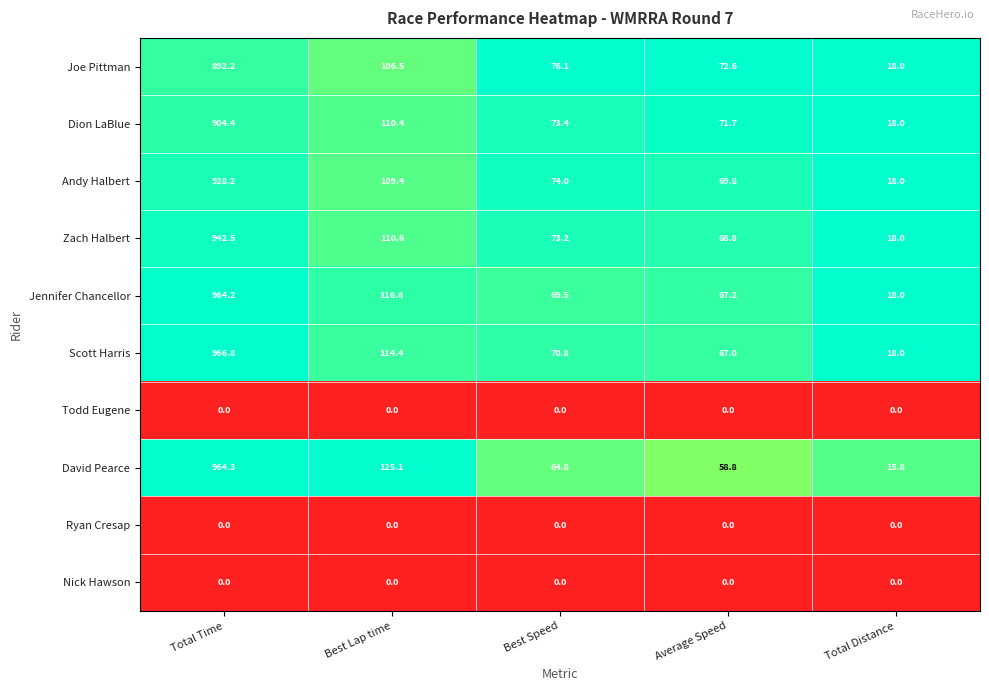

List the labels in order of Scott Harris value, smallest first.

Total Distance, Average Speed, Best Speed, Best Lap time, Total Time